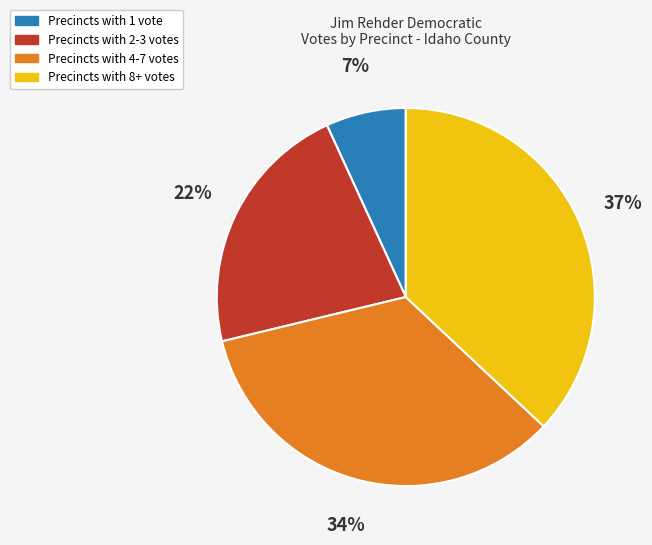

To the nearest percent, what is the difference between the largest and smallest slice percentages?

30%